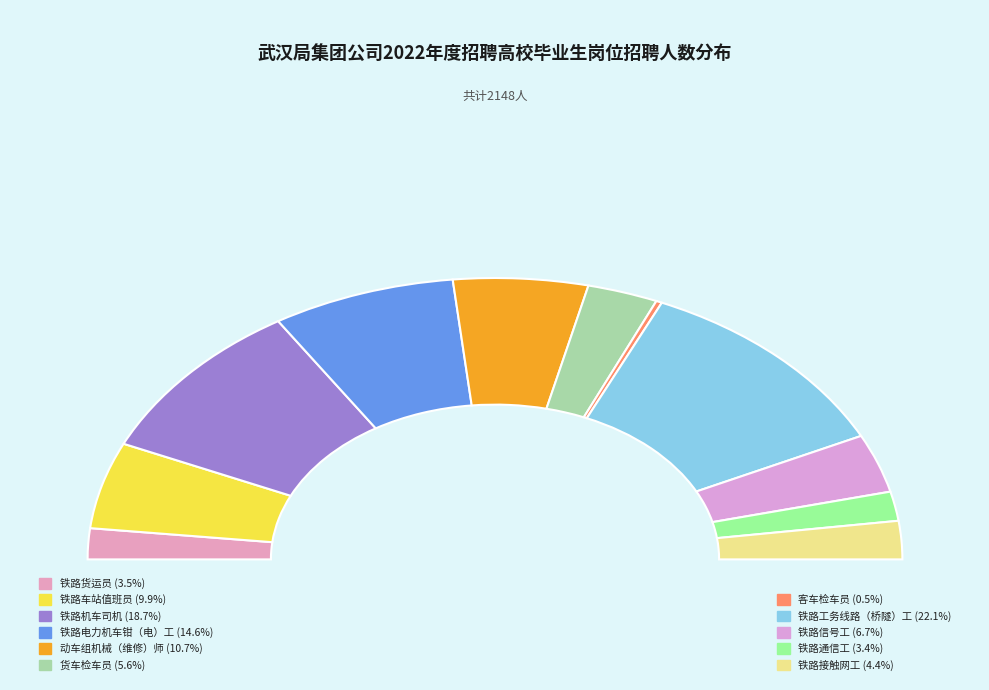

How many slices are in this pie chart?

11